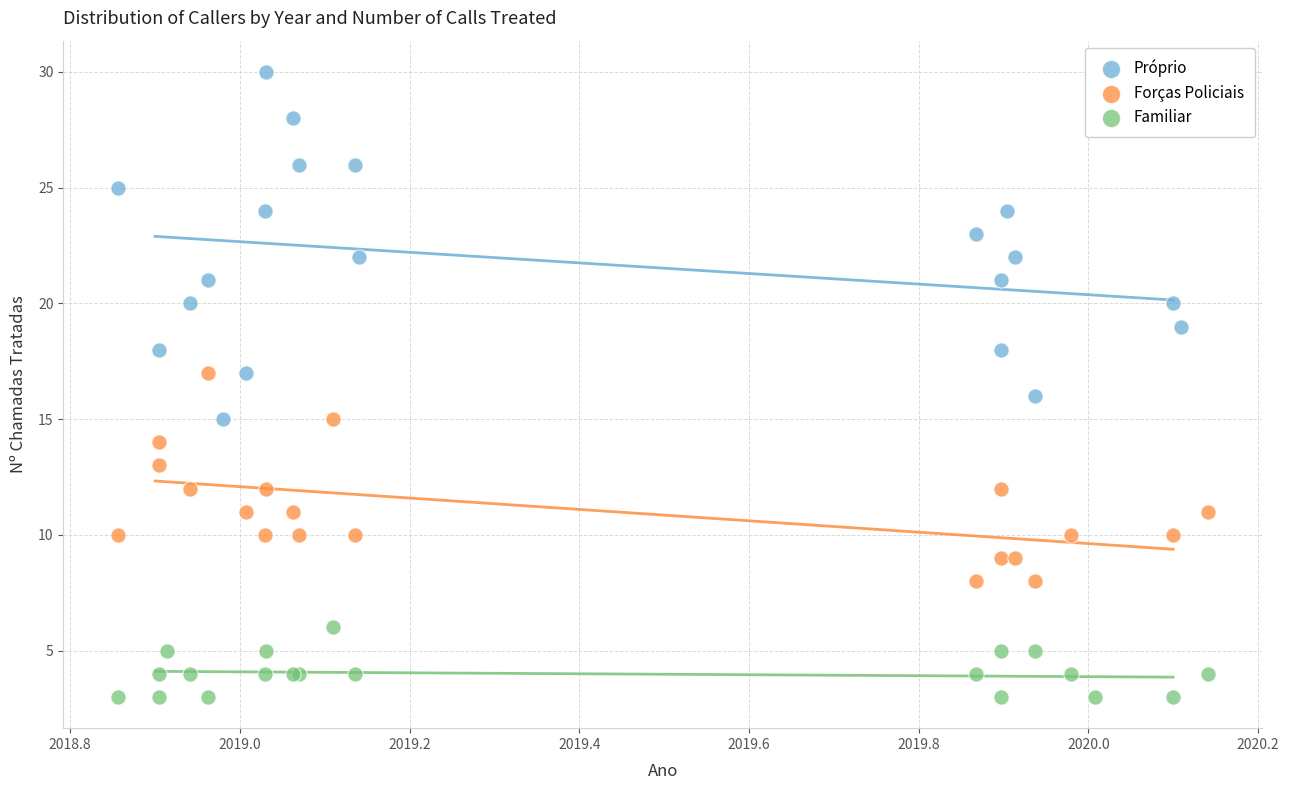

Which series has the largest Y range (max minus min)?

Próprio